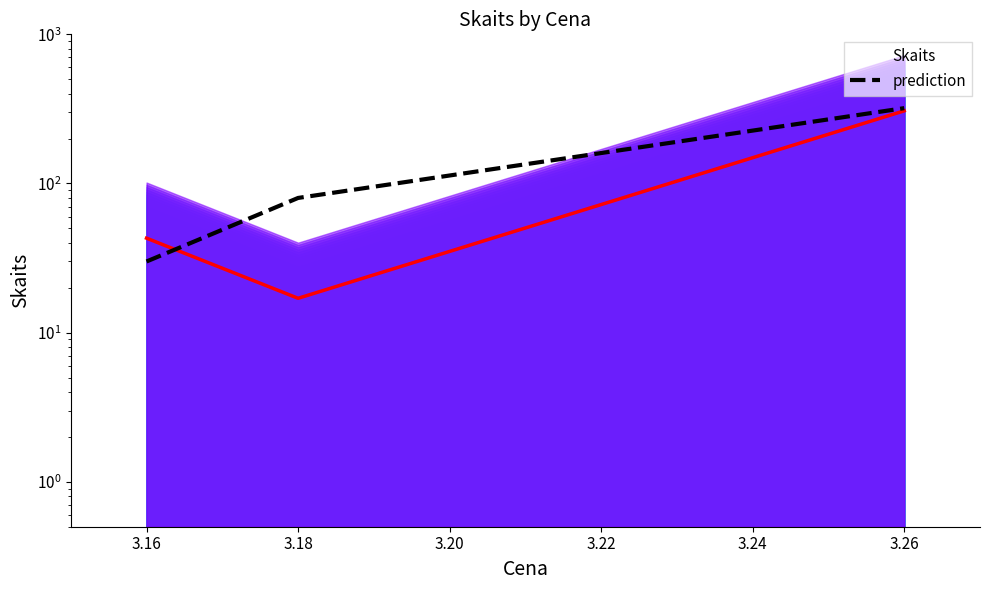

Does the chart have visible grid lines?

No